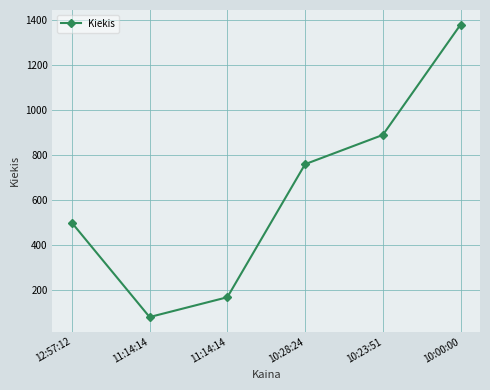

Rank the categories by value from lowest to highest.

11:14:14, 11:14:14, 12:57:12, 10:28:24, 10:23:51, 10:00:00